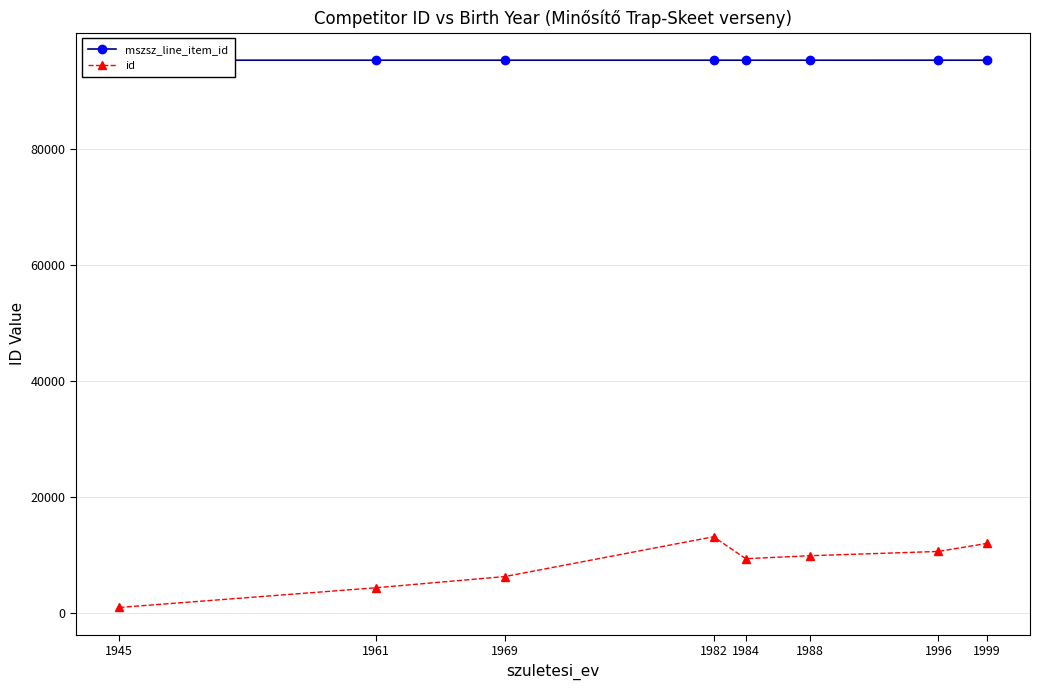

What is the sum of the mszsz_line_item_id values at 1982 and 1988?

190441